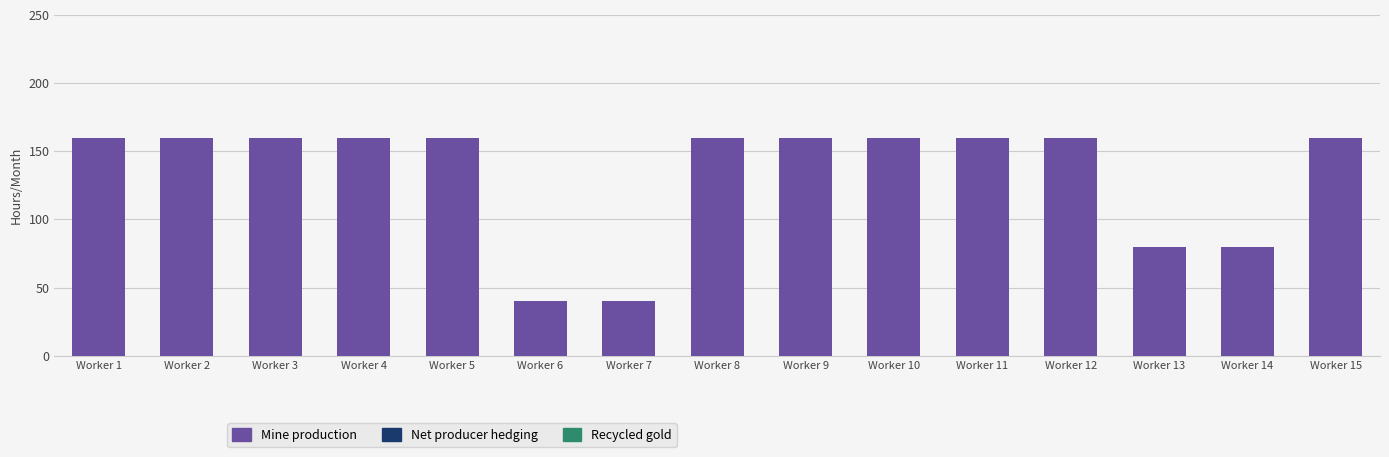

What is the difference between the maximum and second lowest values?

120